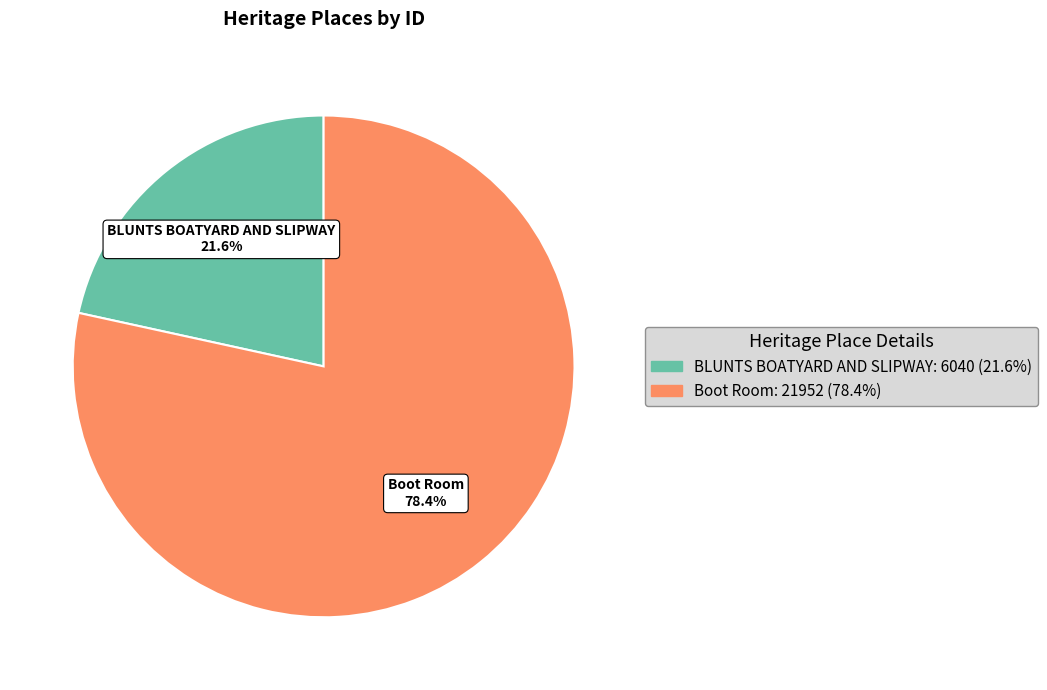

Combined, what portion of the pie is Boot Room and BLUNTS BOATYARD AND SLIPWAY?

100.0%